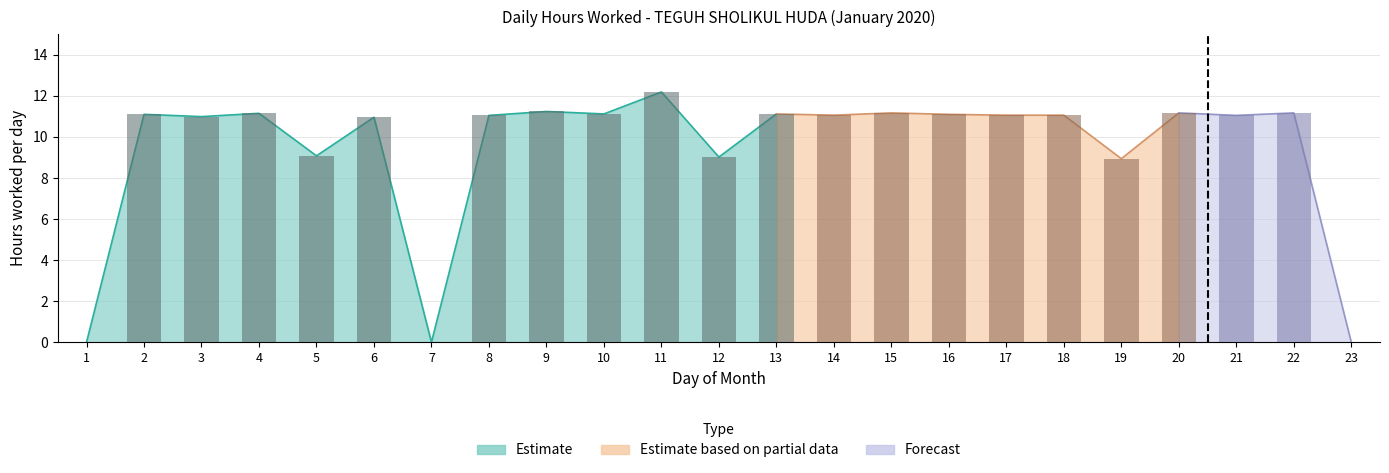

Reading right to left, list all the values displayed in this chart.

0.0	11.2	11.1	11.2	8.9	11.1	11.1	11.1	11.2	11.1	11.1	9.0	12.2	11.1	11.2	11.1	0.0	11.0	9.1	11.2	11.0	11.1	0.0